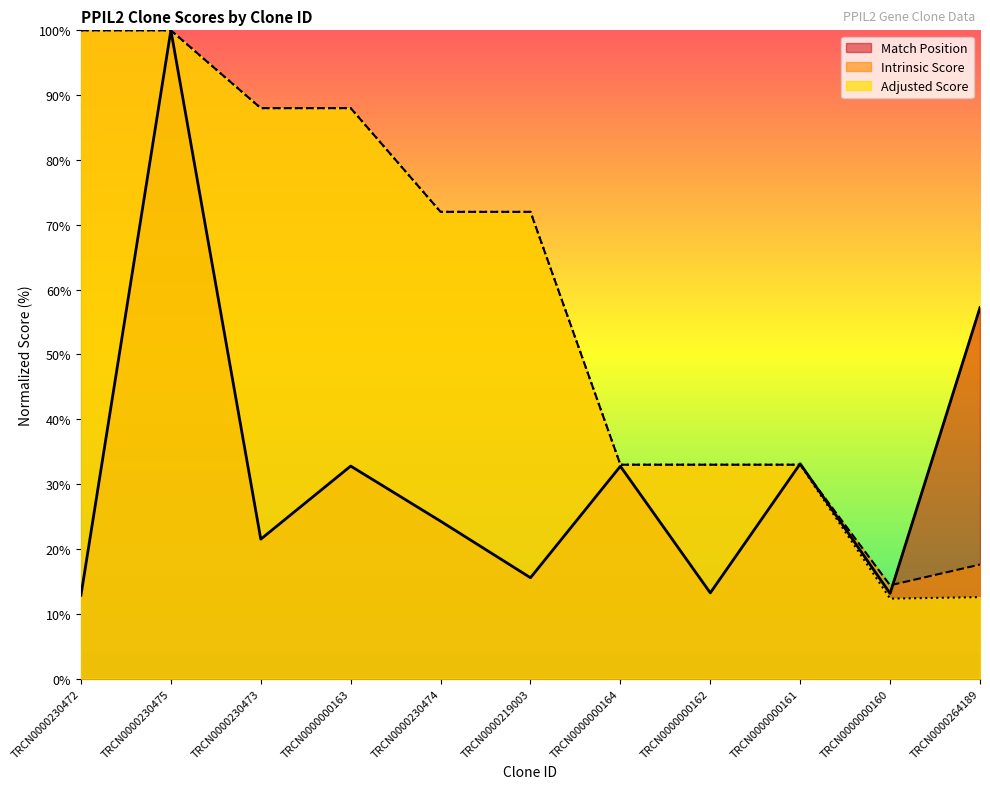

What is the smallest value displayed?

12.3